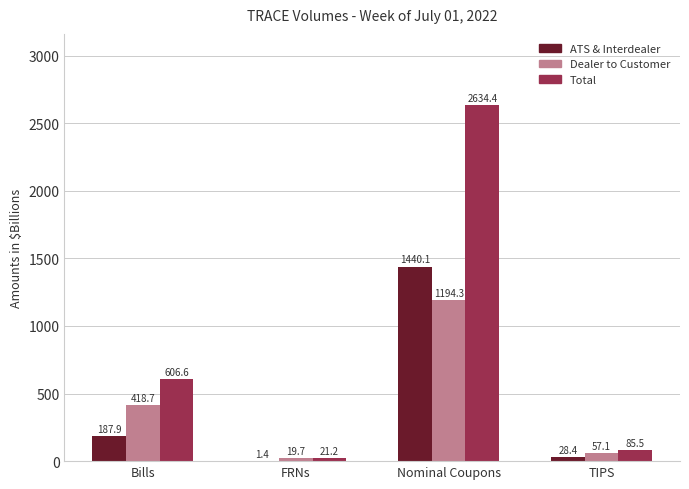

Is it true that Total equals 984.2 at Bills?

False